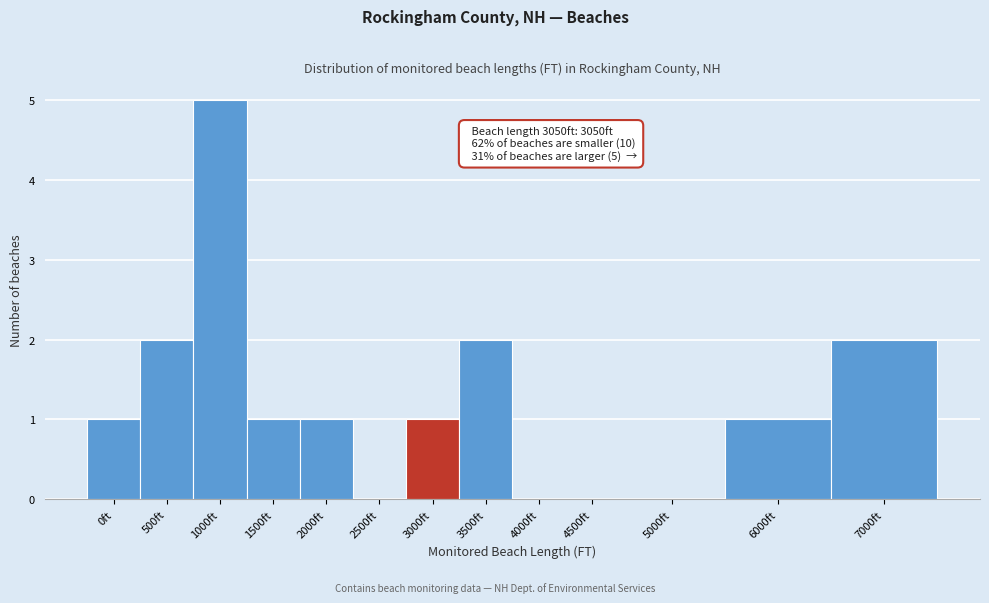

Reading left to right, what are all the values shown in this chart?

0ft=1	500ft=2	1000ft=5	1500ft=1	2000ft=1	2500ft=0	3000ft=1	3500ft=2	4000ft=0	4500ft=0	5000ft=0	6000ft=1	7000ft=2